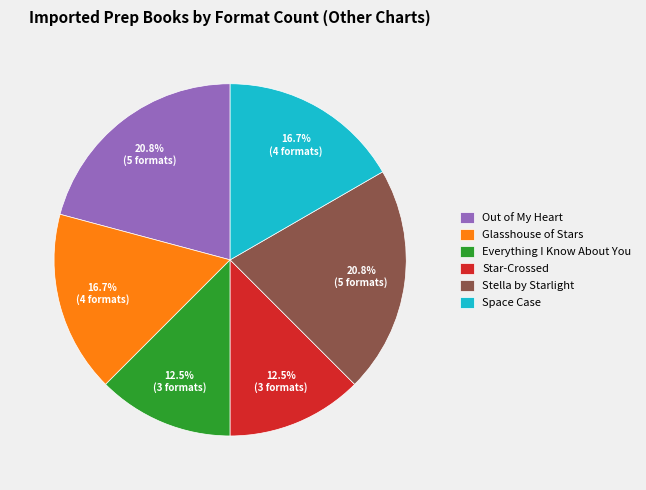

Is the sum of Out of My Heart and Stella by Starlight greater than half?

No